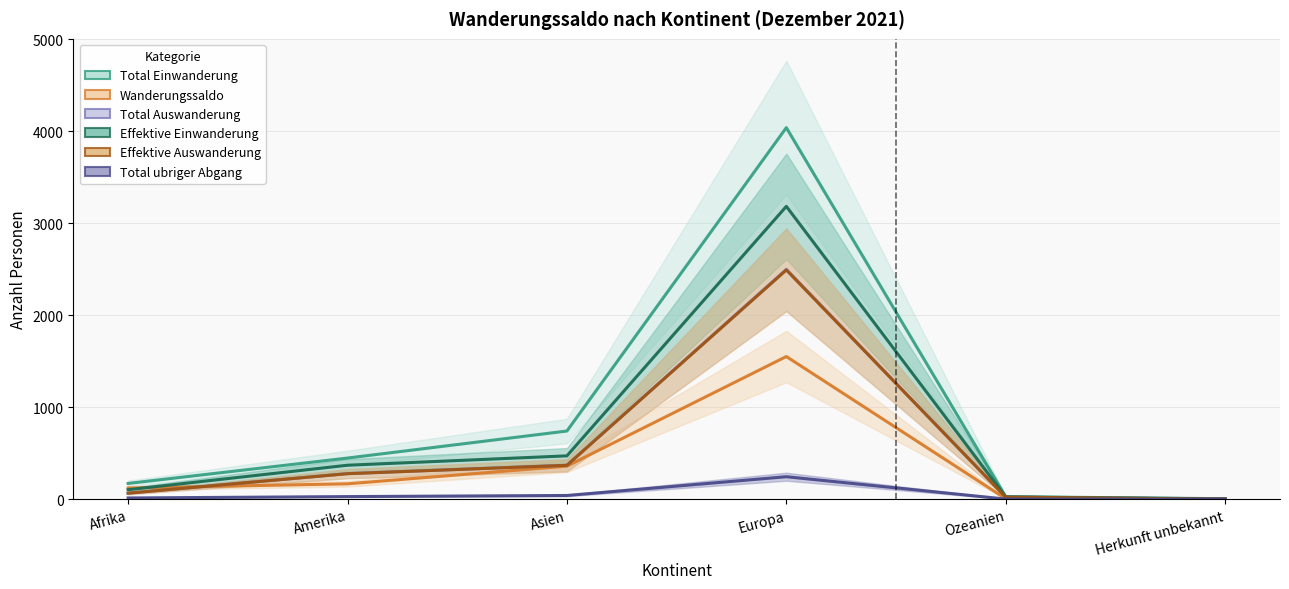

True or false: Effektive Auswanderung and Effektive Einwanderung intersect in this chart.

False